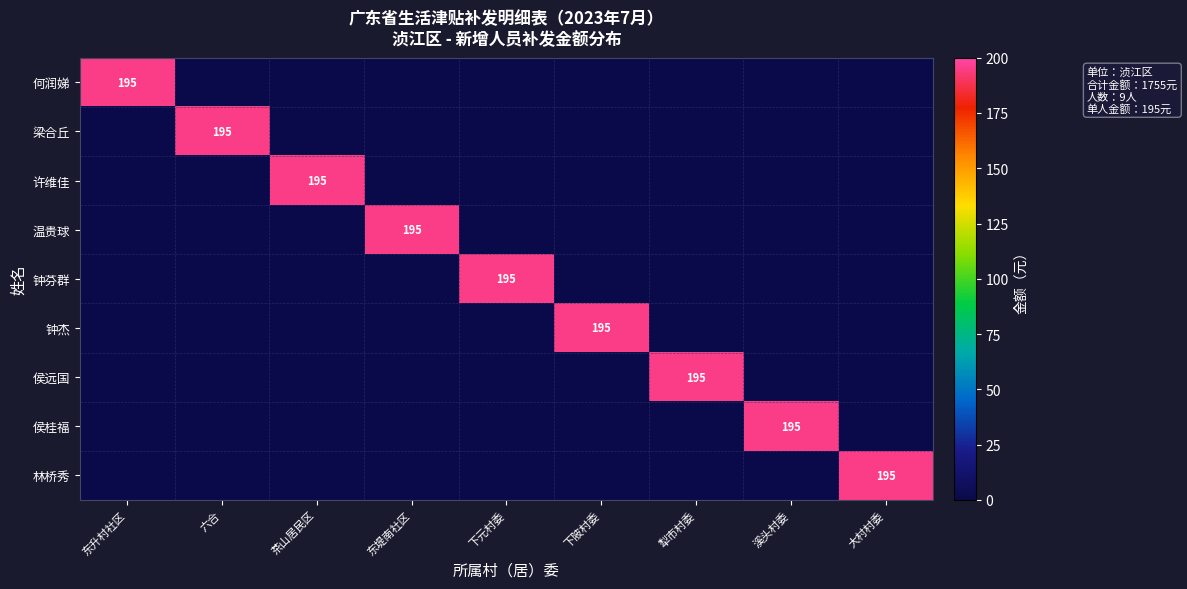

The 林桥秀 series shows 128 at 东升村社区. True or false?

False